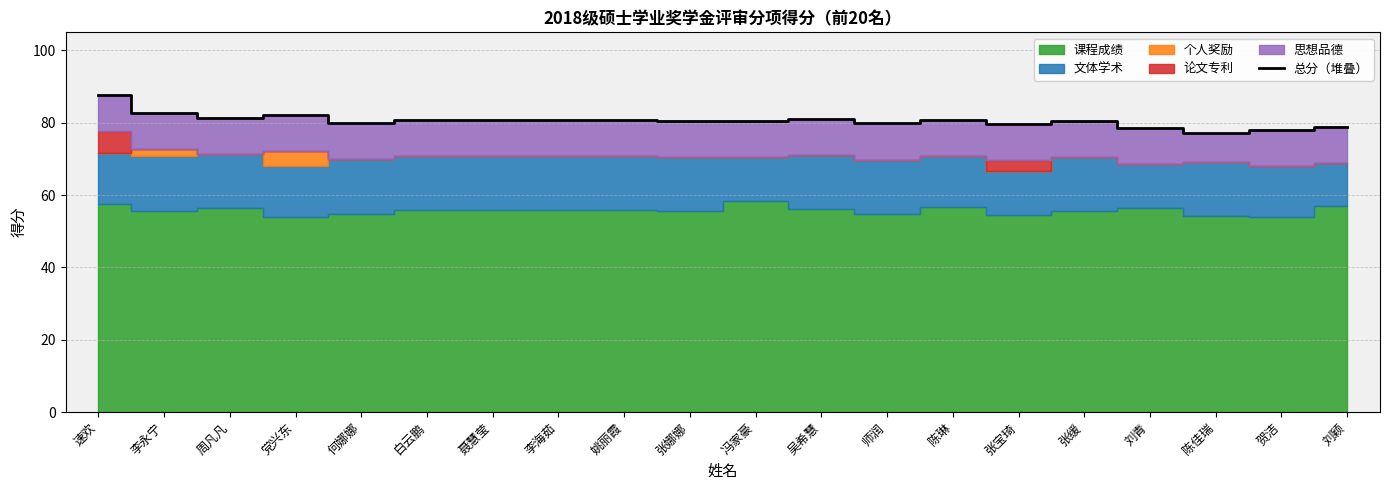

Rank the categories by value from lowest to highest.

陈佳瑞, 贺洁, 刘青, 刘颖, 张宝琦, 师润, 何娜娜, 冯家豪, 张缓, 张娜娜, 陈琳, 姚丽霞, 李海茹, 聂慧莹, 白云鹏, 吴希慧, 周凡凡, 党兴东, 李永宁, 速欢